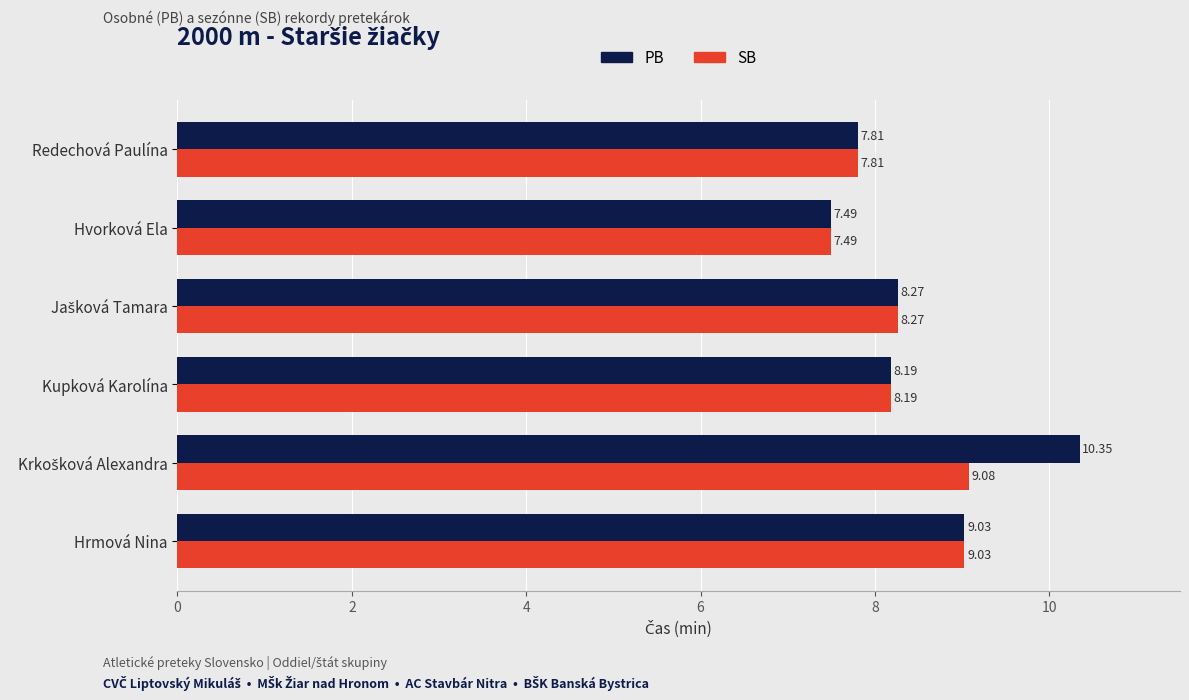

Rank the series by their average value, from highest to lowest.

PB, SB